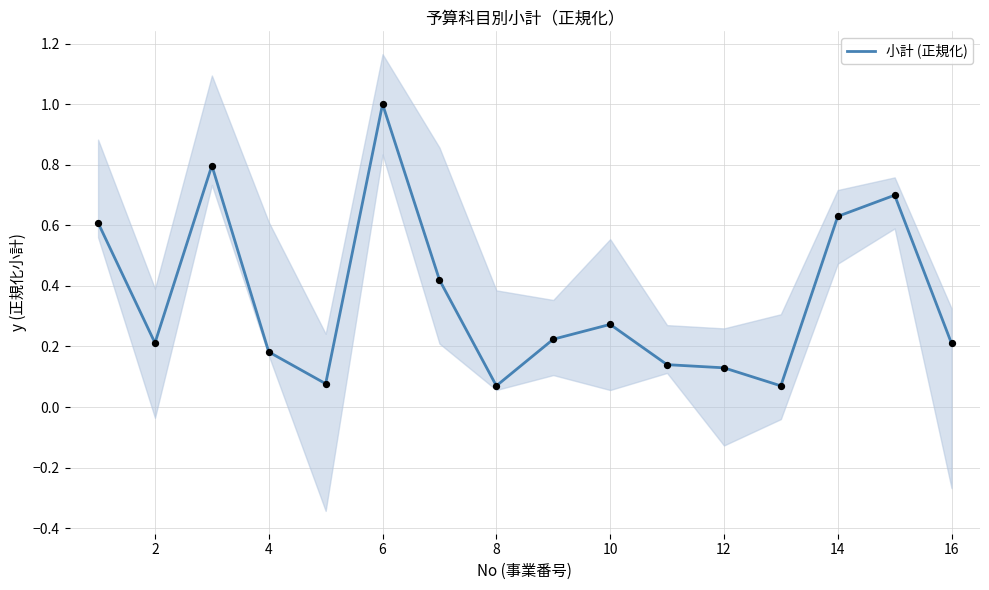

True or false: 小計 (正規化) has a value of 0.2 at 2.

True